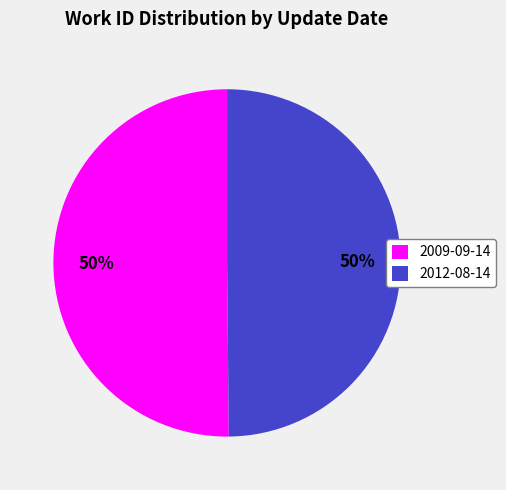

True or false: 2009-09-14 accounts for 50% of the total.

True